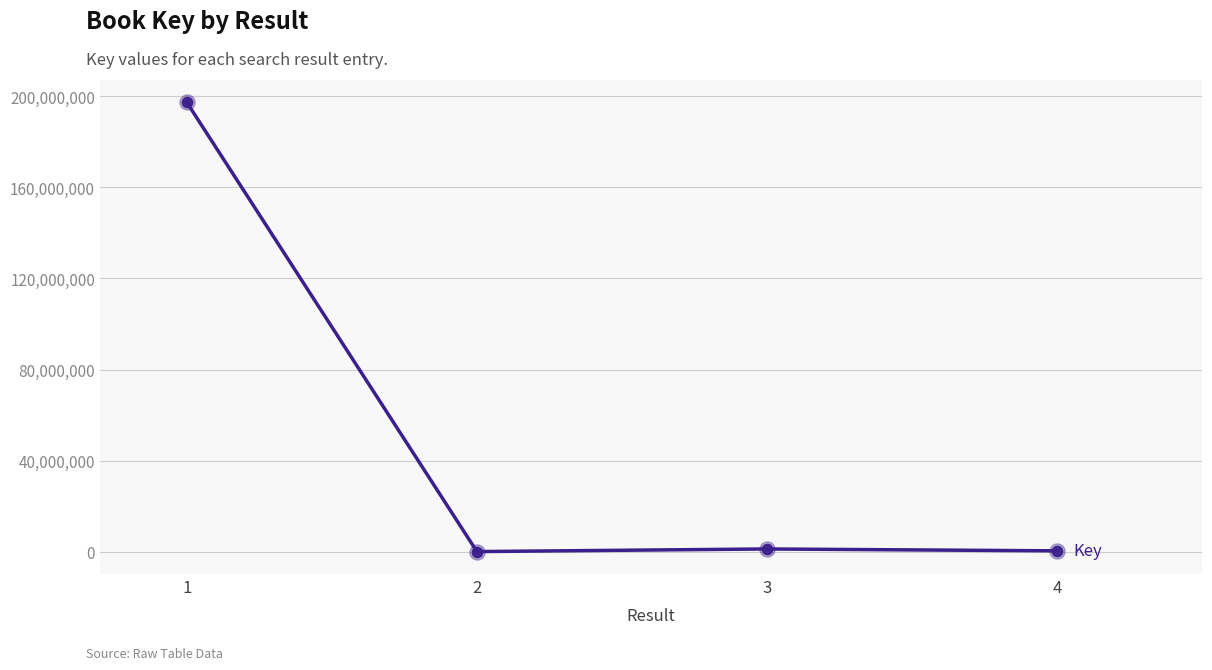

What is the change in value from 1 to 3?

-196186846